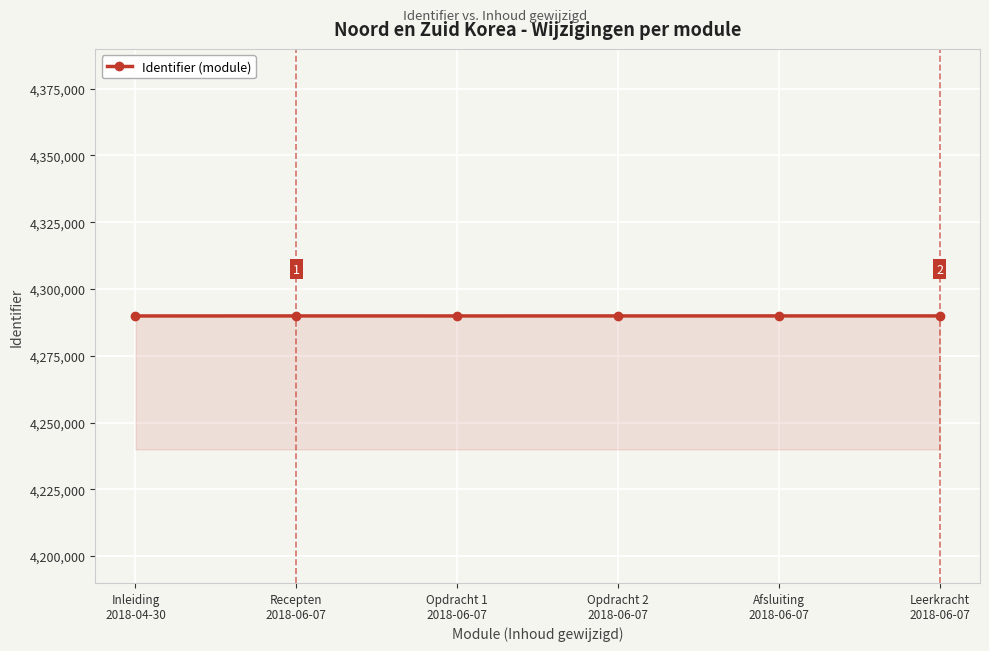

What is the minimum value shown in the chart?

4289905